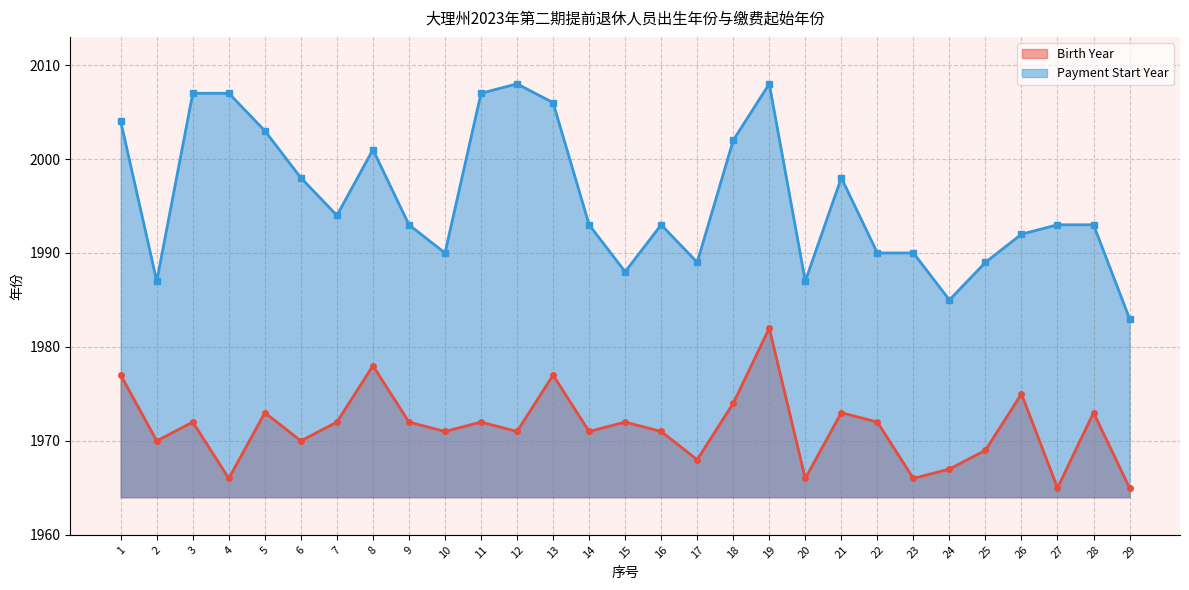

What is the value of the Payment Start Year point at the 5th from the left?

2003